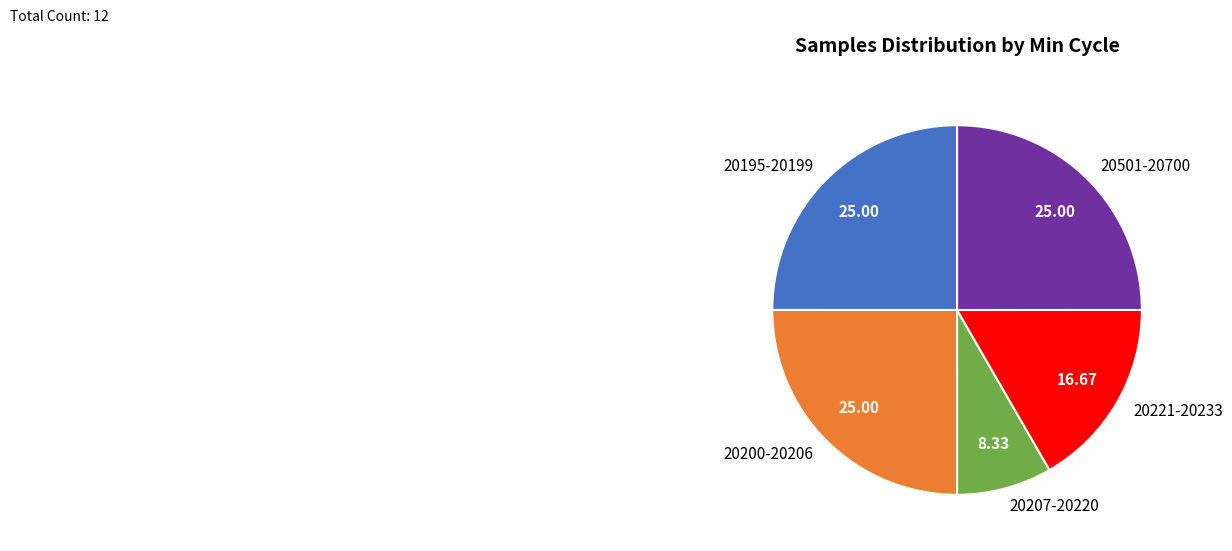

What is the smallest slice in the pie chart?

20207-20220